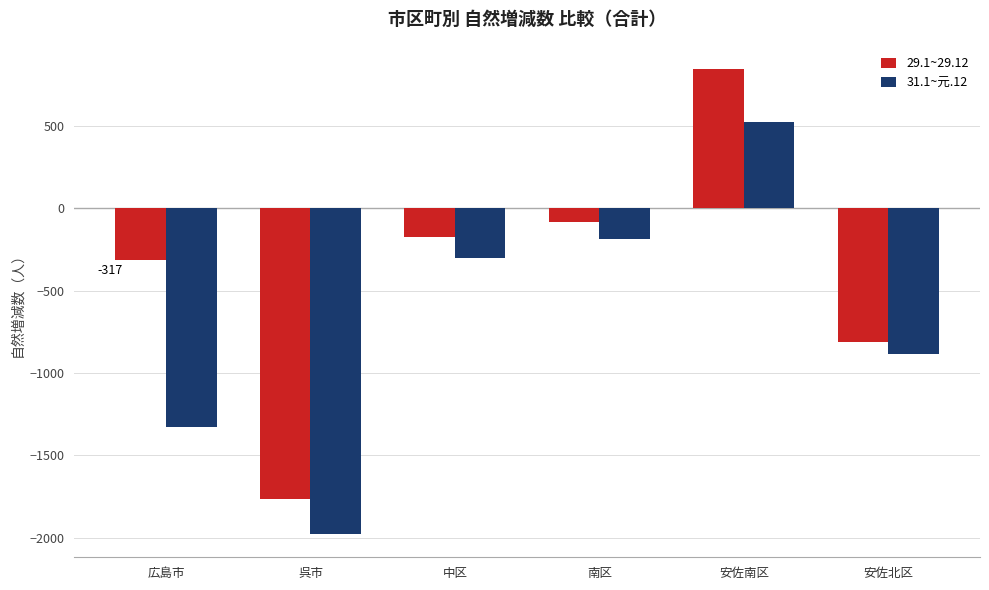

Between 南区 and 安佐北区, which series saw the biggest shift?

29.1~29.12